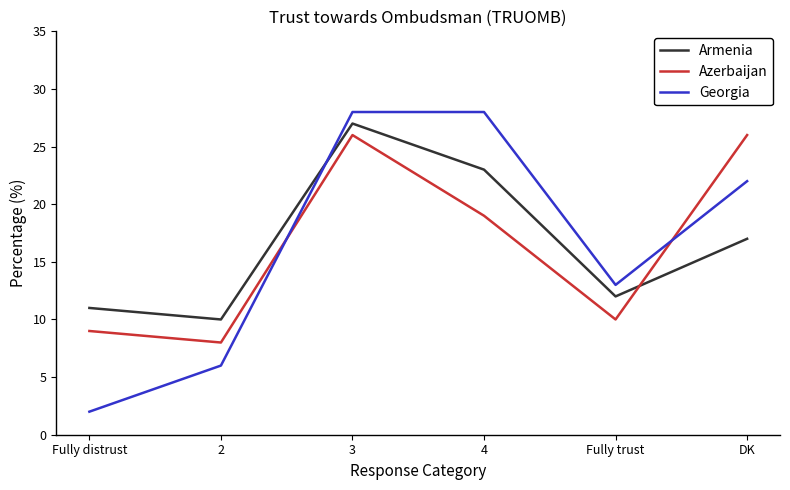

At which category is the sum across all series the highest?

3